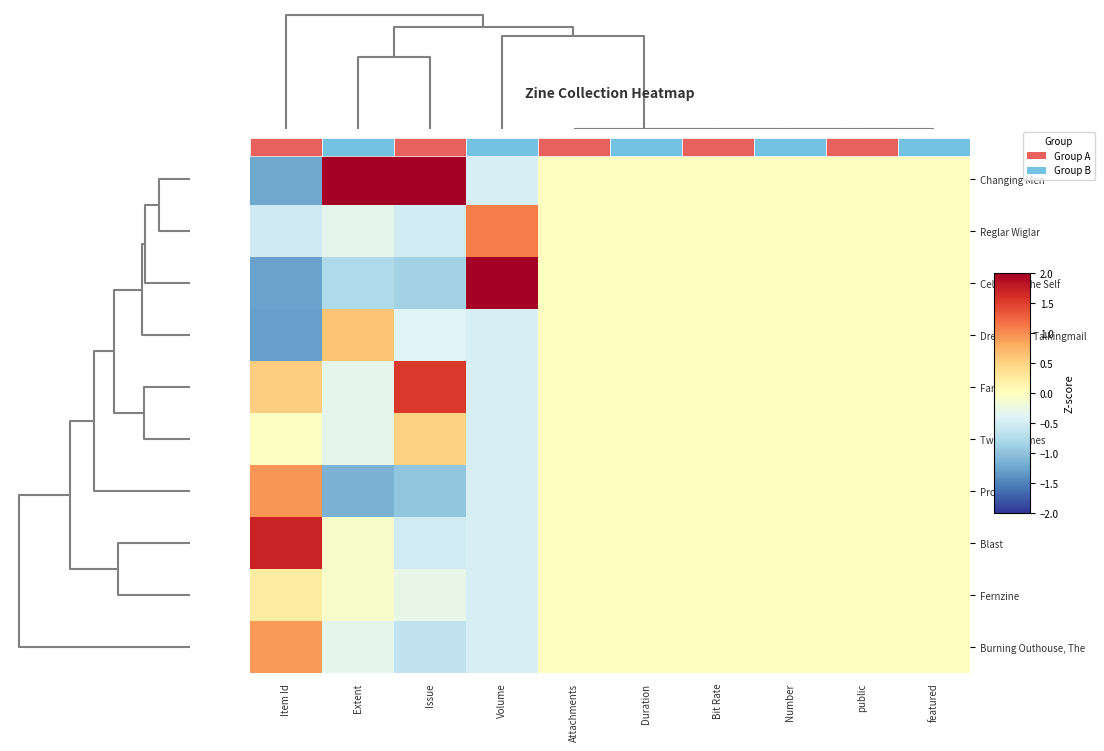

What is the difference between the highest and lowest values at Item Id?

3.0